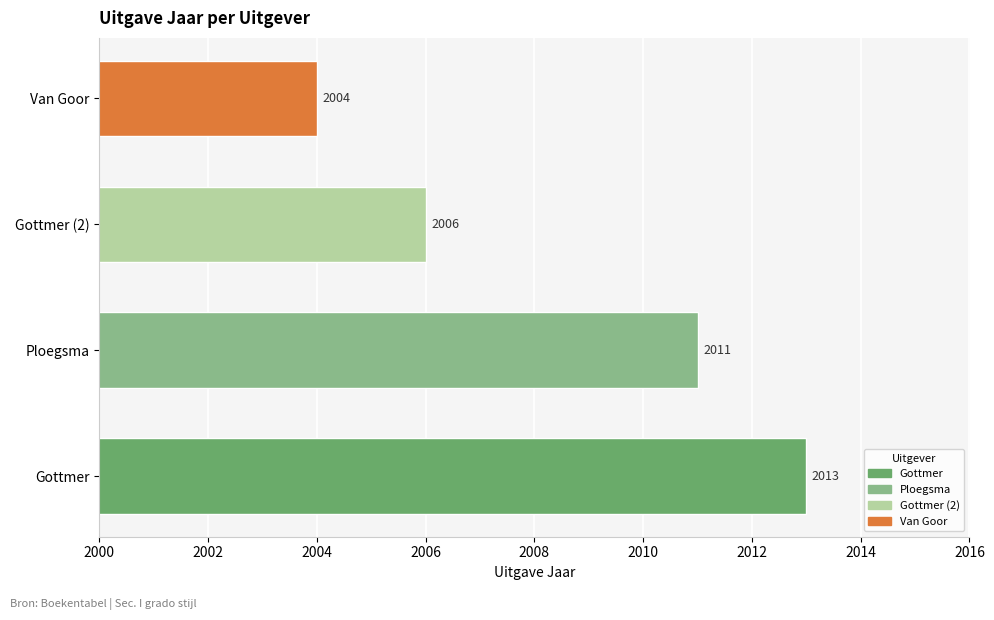

How many bars are there in total?

4